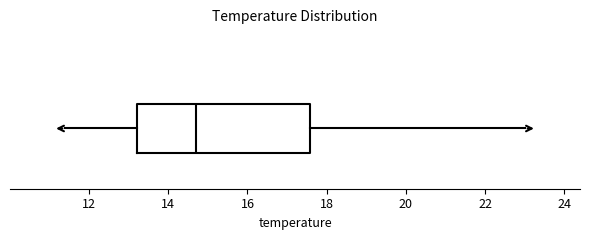

Where does the right whisker of the box end on the x-axis? The values are not printed on the chart, so give them approximately, as read against the axis.

23.0